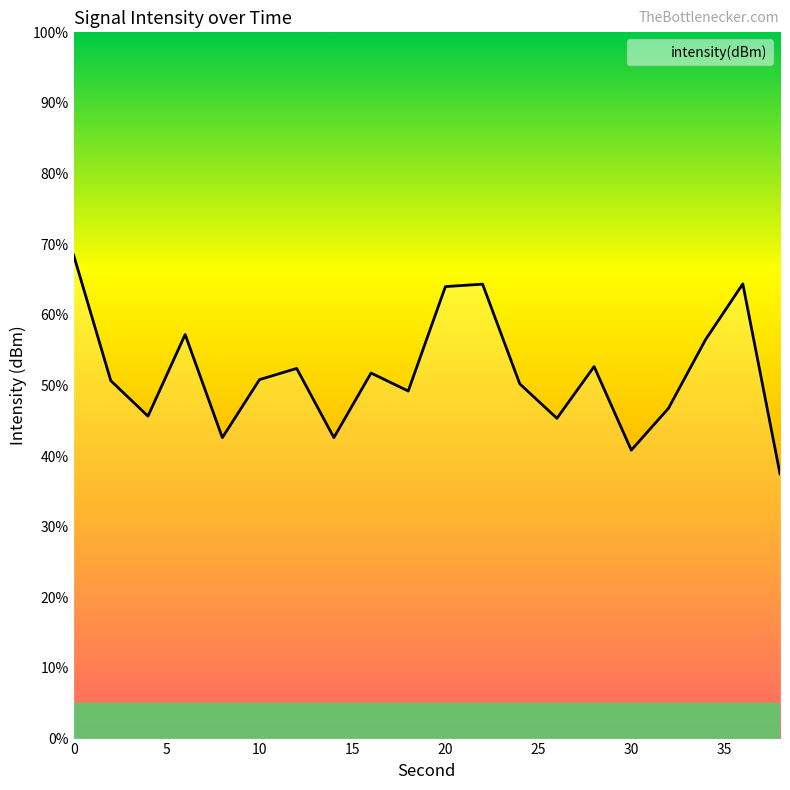

How many lines are shown in the chart?

1